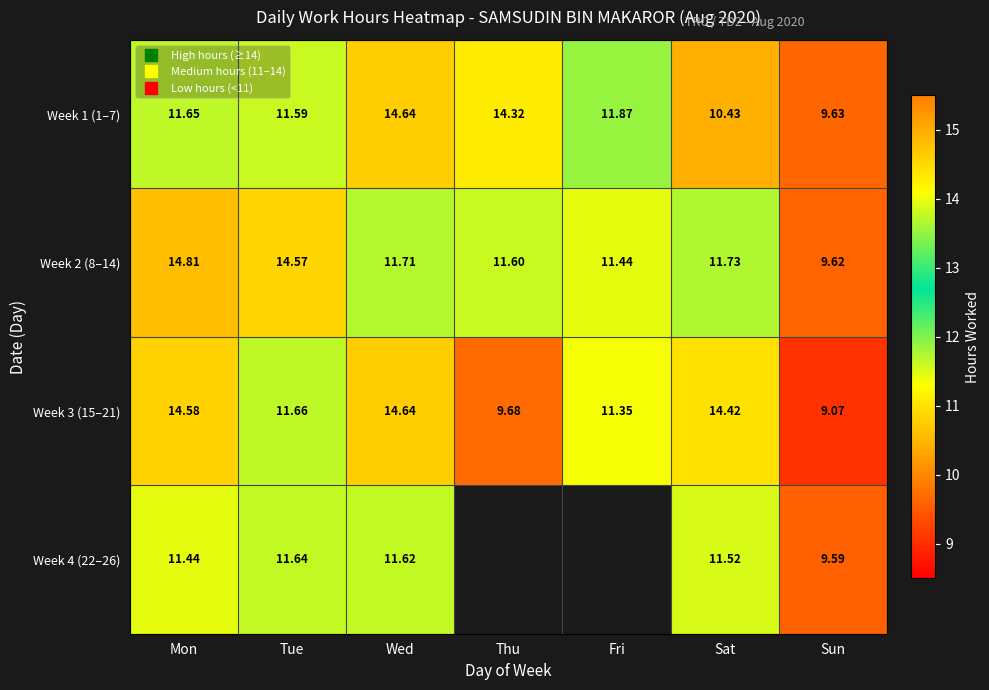

Rank the categories by Week 1 (1–7) value from lowest to highest.

Sun, Sat, Tue, Mon, Fri, Thu, Wed